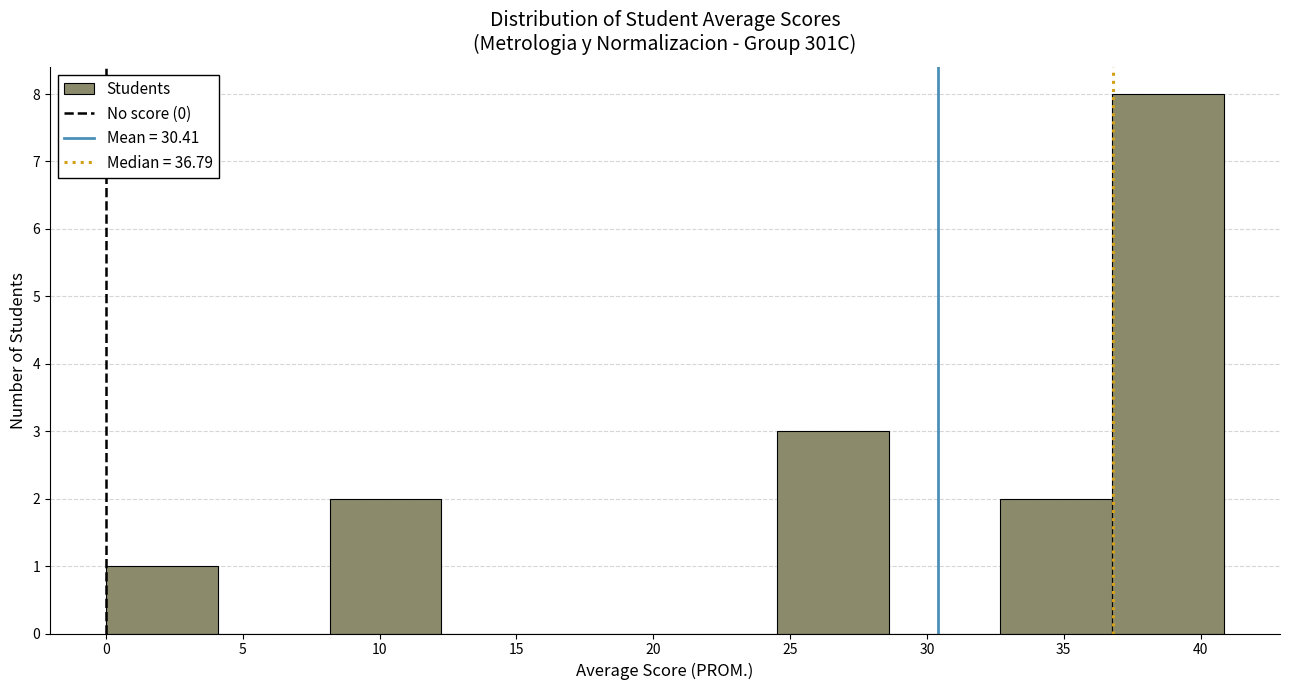

What is the height of the bar covering 8.0 to 12.5 on the x-axis? Neither the bar edges nor the heights are printed on the chart, so give them approximately, as read against the axes.

2